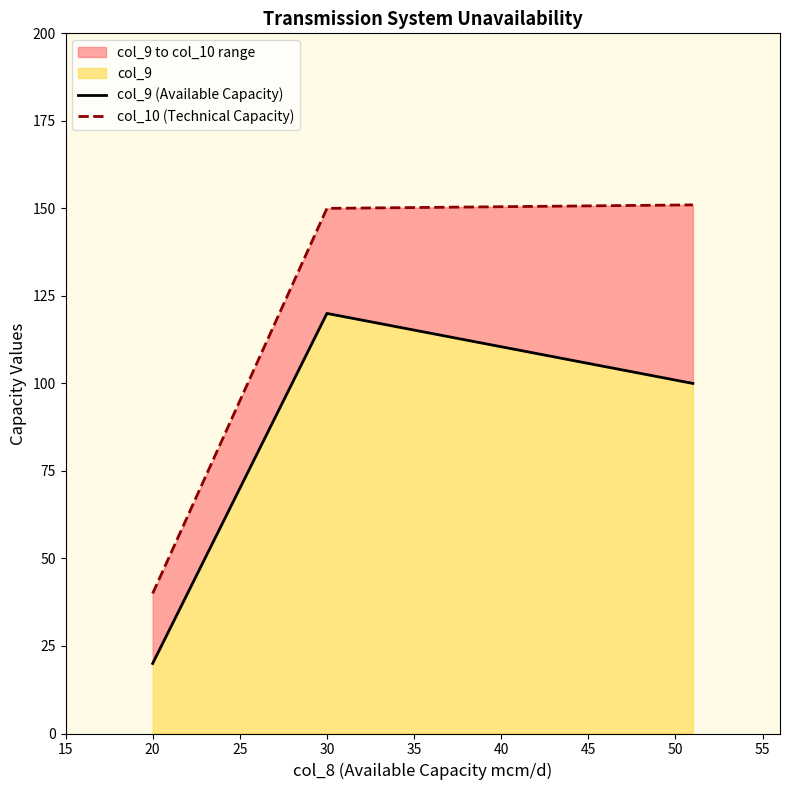

True or false: col_10 (Technical Capacity) has more than 1 interior local peaks.

False